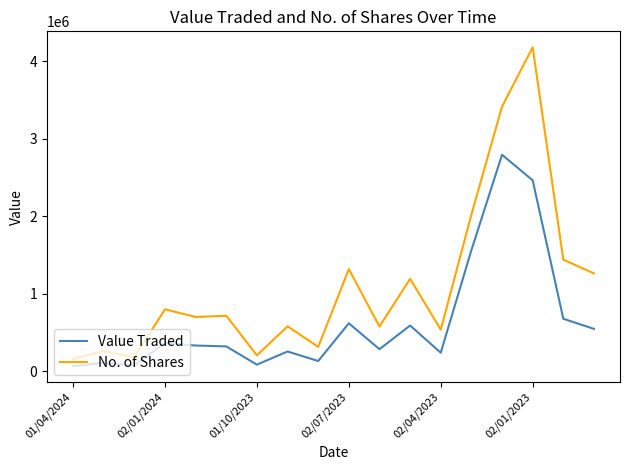

True or false: No. of Shares and Value Traded cross at least once.

False